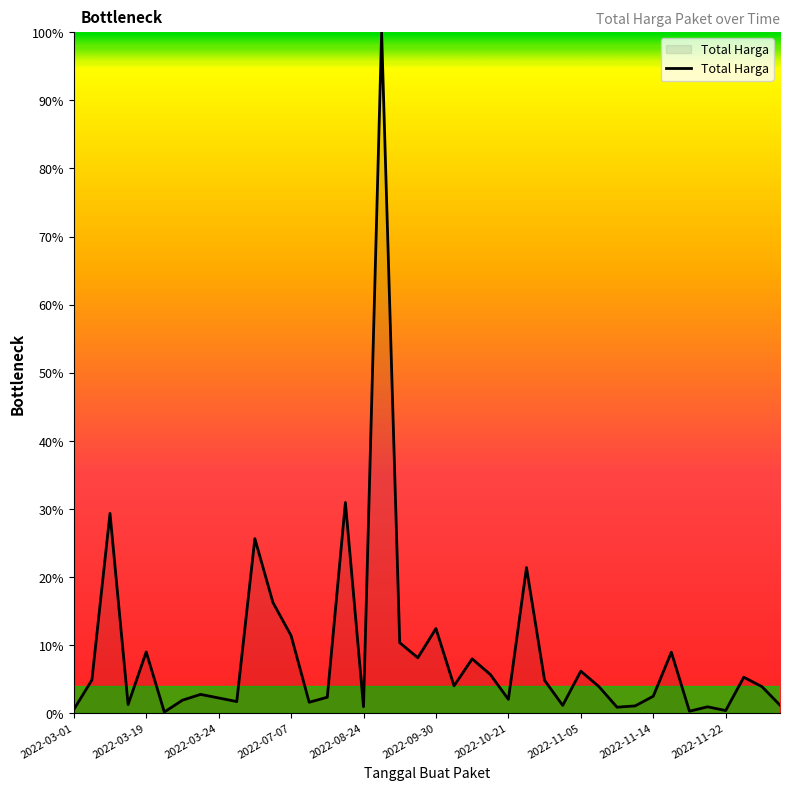

What is the difference between the maximum and minimum values?

99.8